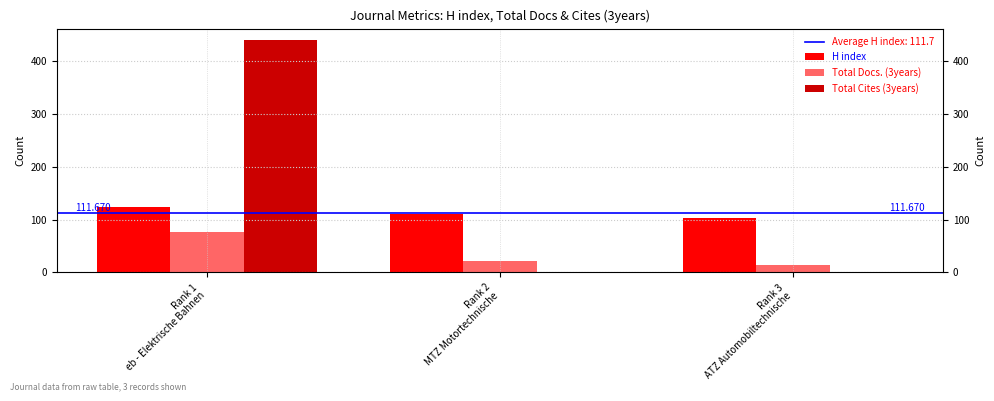

How many data points in Total Cites (3years) are above 1?

1